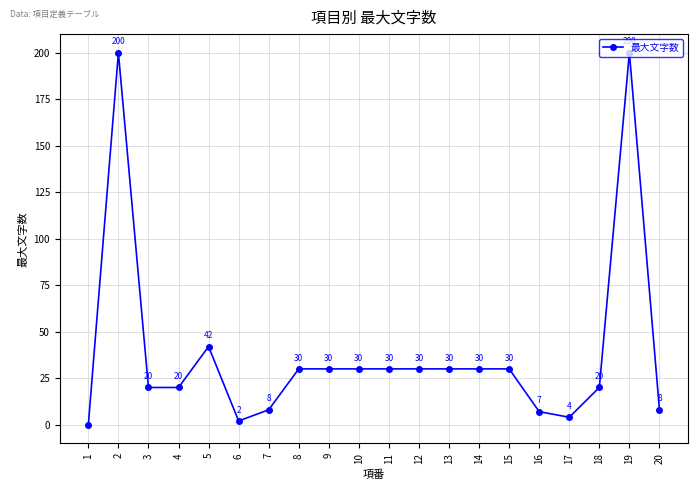

What is the greatest value displayed?

200